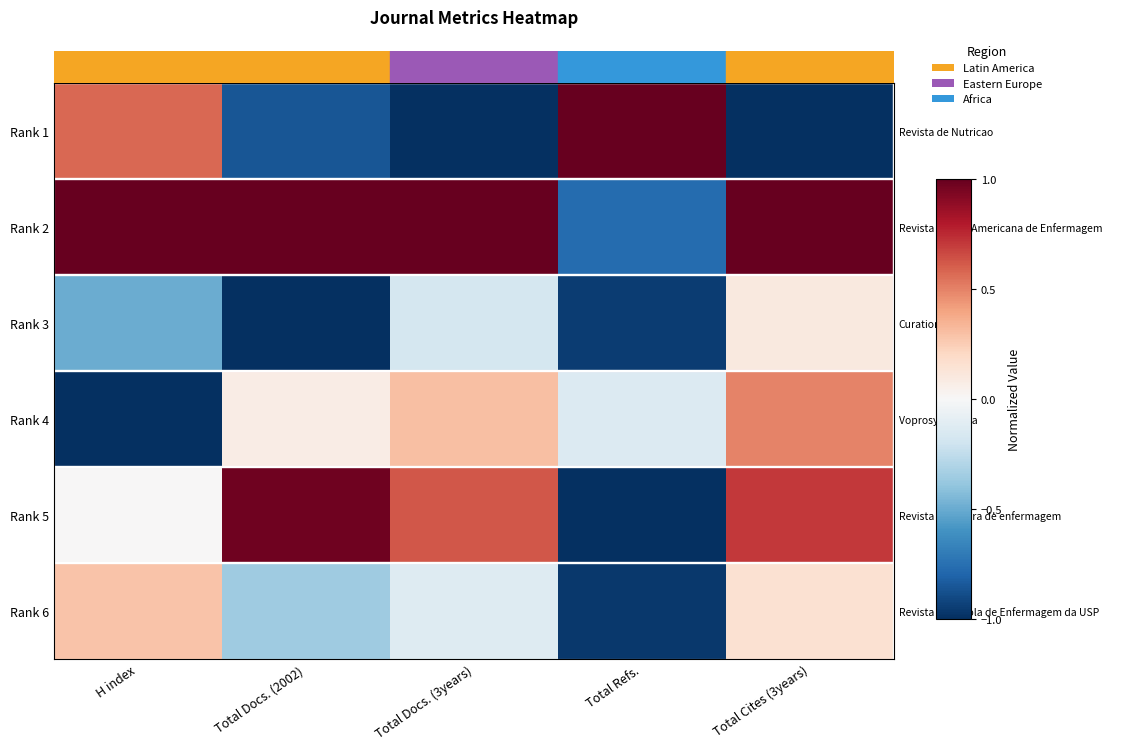

Between Total Cites (3years) and Total Refs., which is larger?

Total Refs.